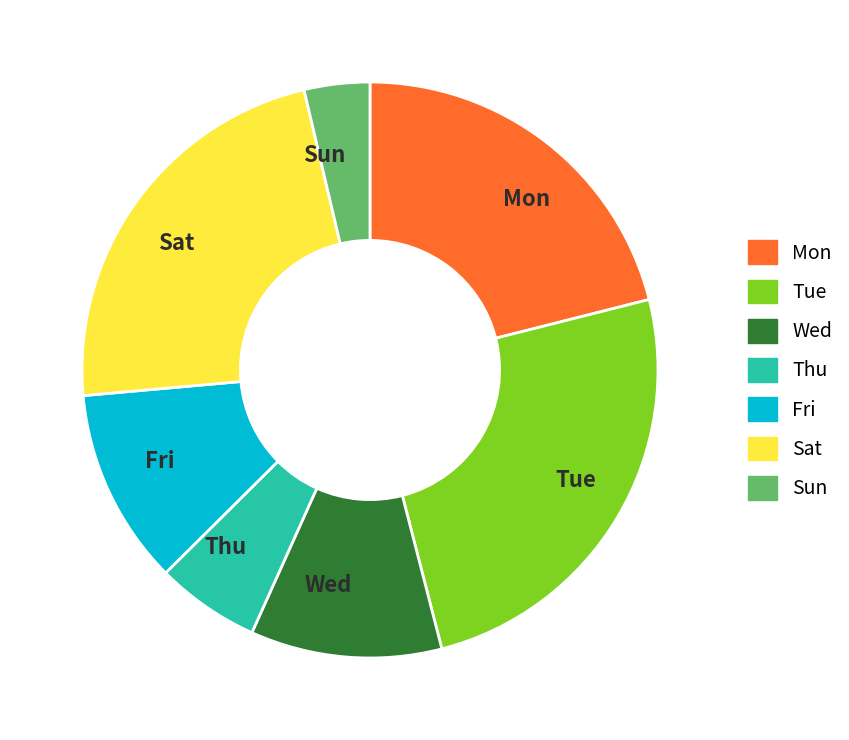

How many segments does this pie chart have?

7